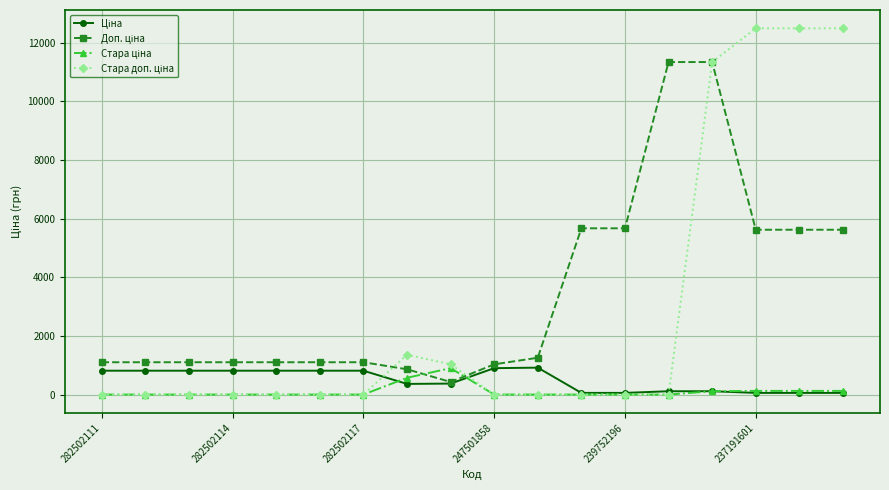

At how many categories does at least one series exceed 5987?

5